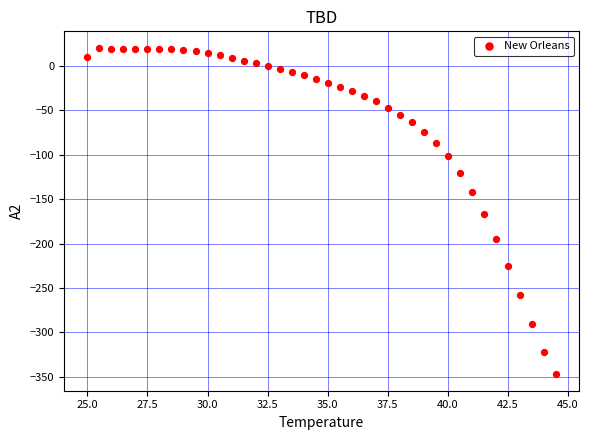

What is the range of Y values (max minus min)?

367.6